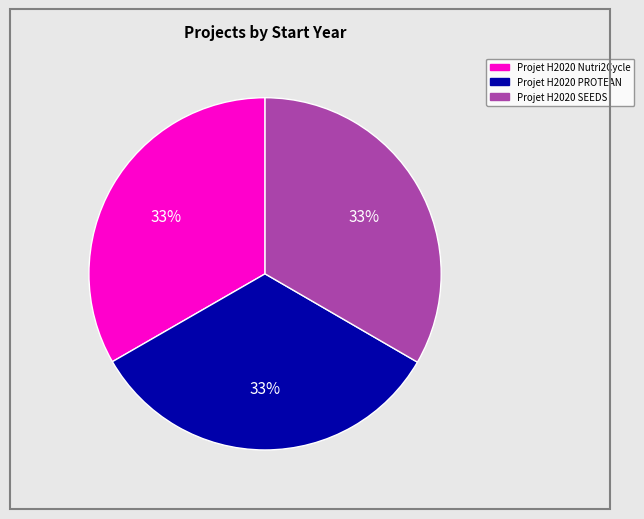

Combined, do Projet H2020 Nutri2Cycle and Projet H2020 PROTEAN account for over 50%?

Yes